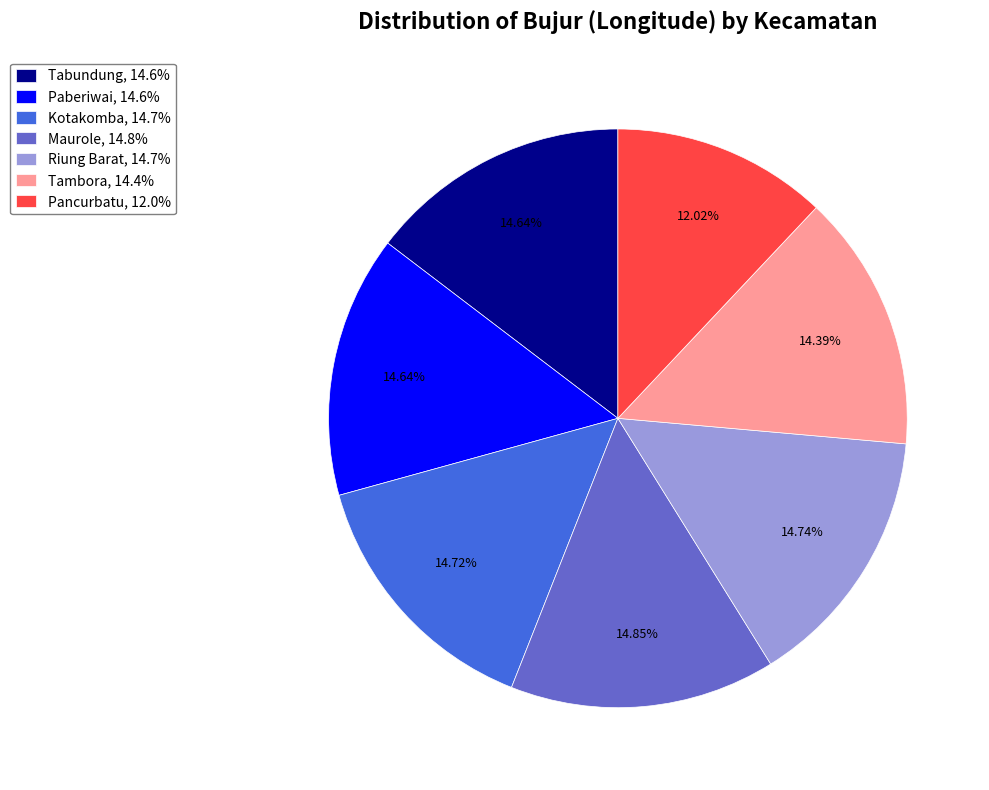

To the nearest percent, what is the combined percentage of Paberiwai and Riung Barat?

29%